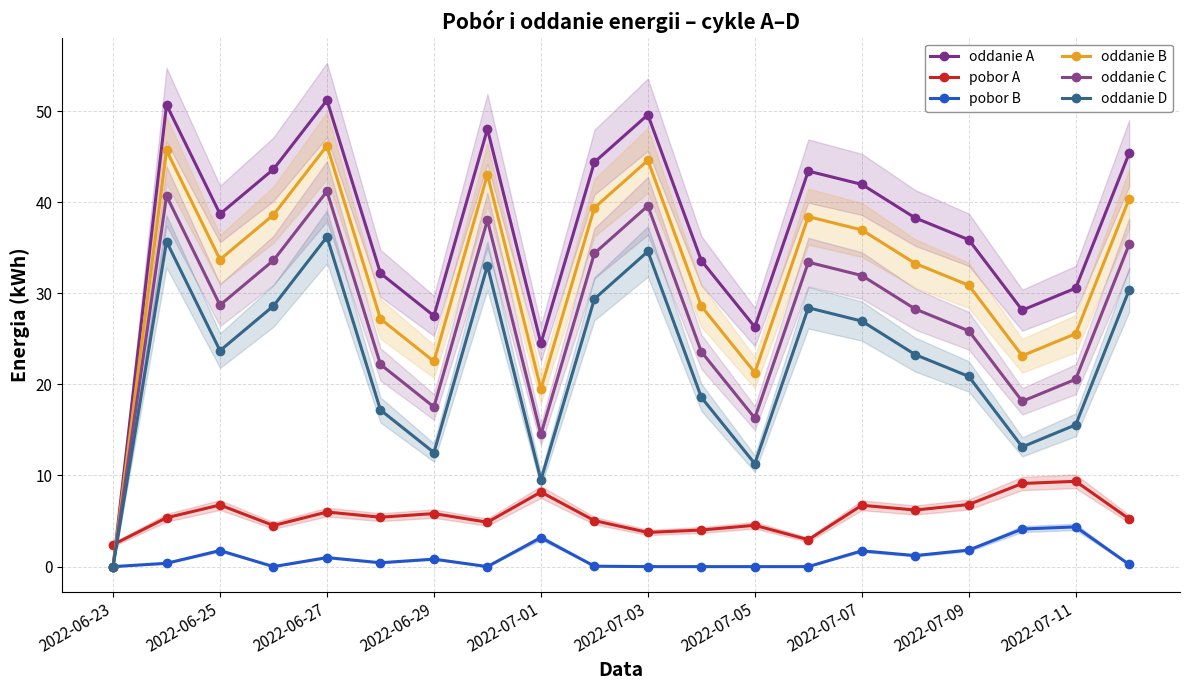

In oddanie A, how many points are lower than both neighbors (excluding endpoints)?

5